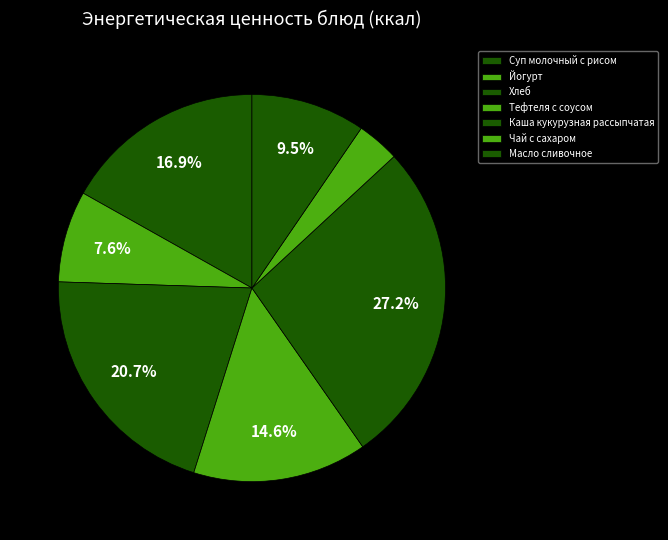

Do Суп молочный с рисом and Чай с сахаром together represent more than half of the pie?

No